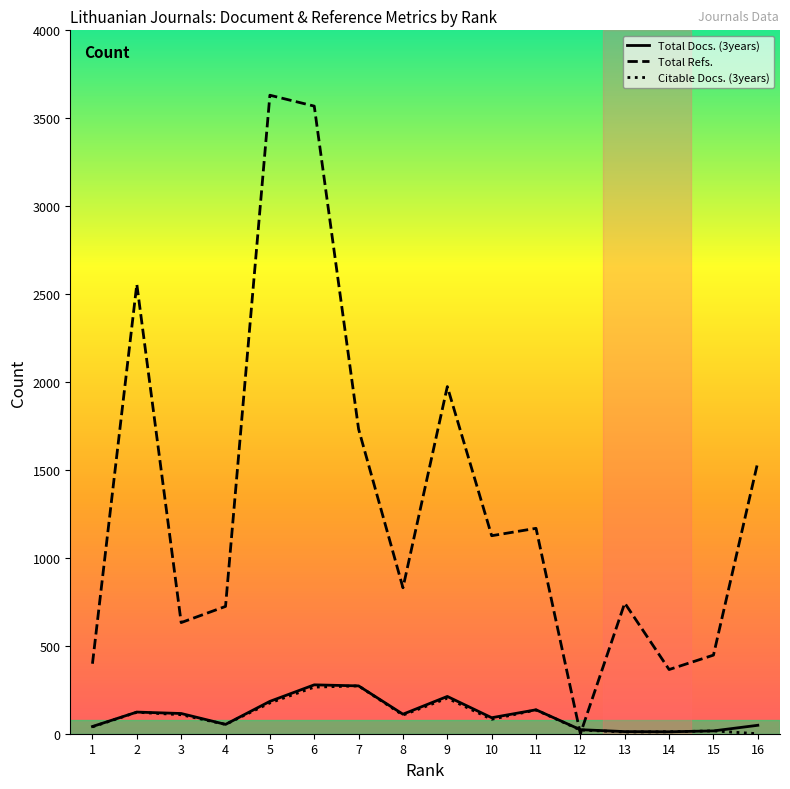

True or false: Total Docs. (3years) has more than 2 points higher than both neighbors.

True